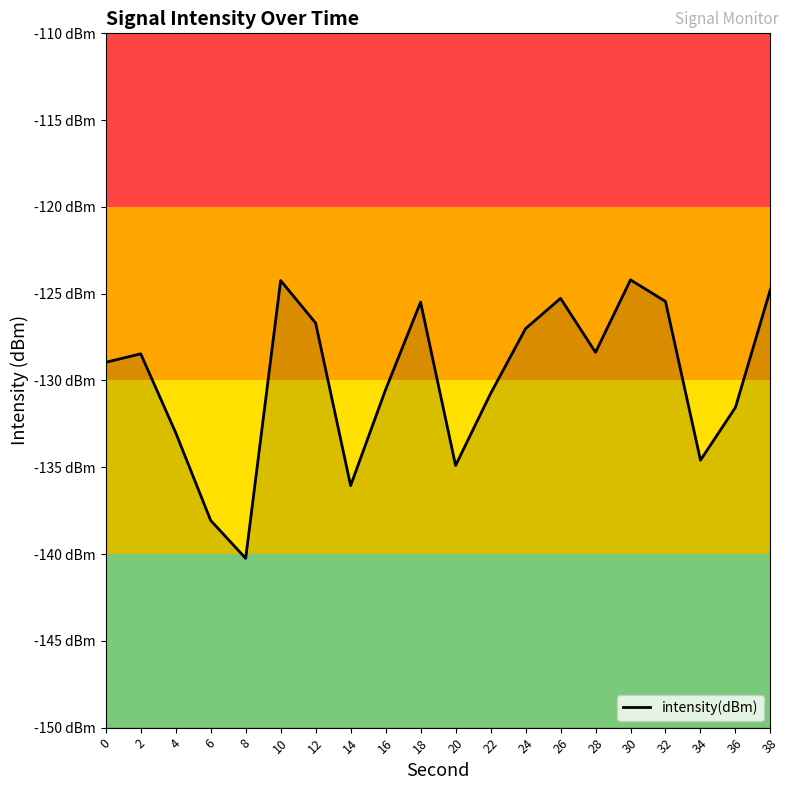

Where does the data first go above -128?

10